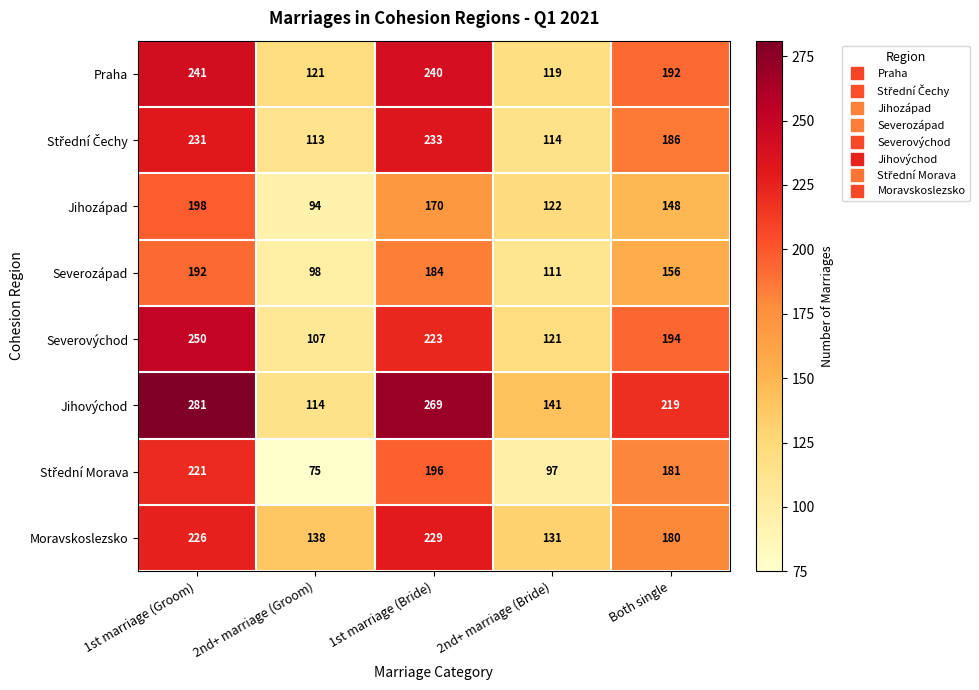

At which label is Severovýchod closest to 178?

Both single